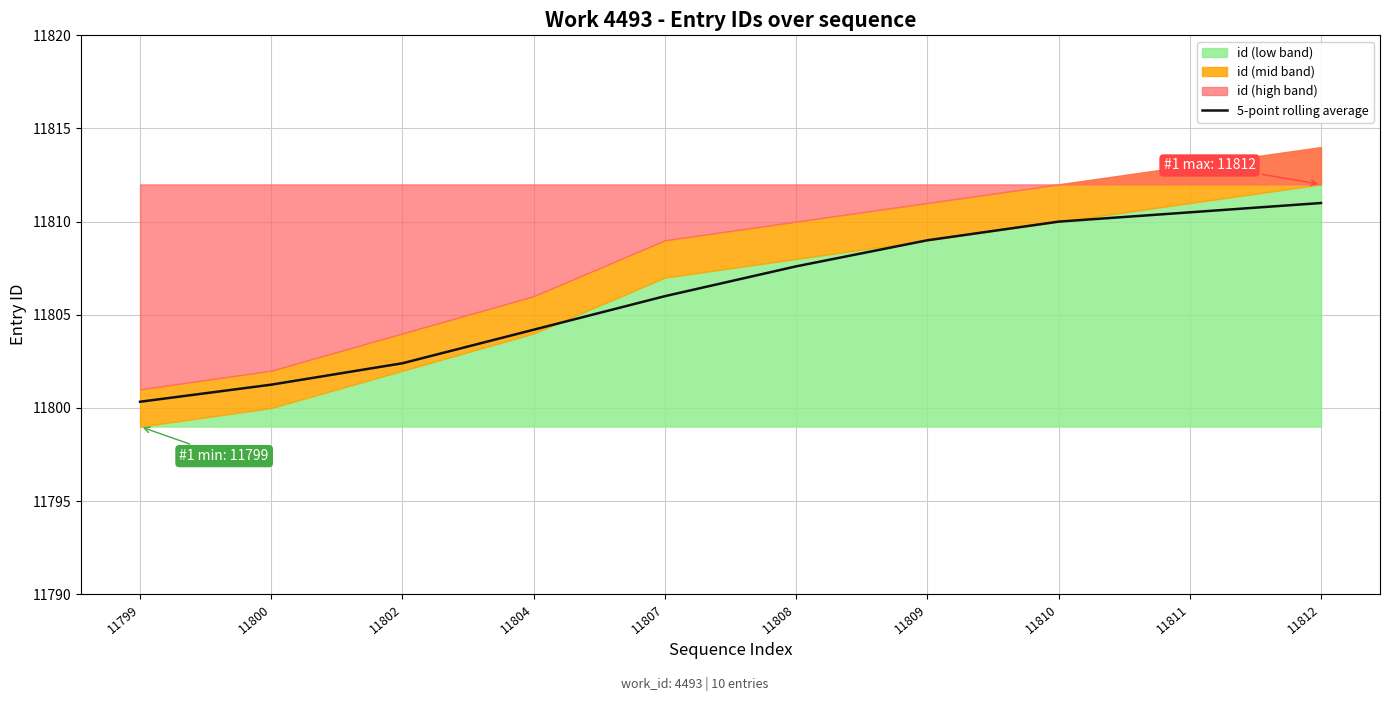

What is the change in value from 11799 to 11808?

+7.3